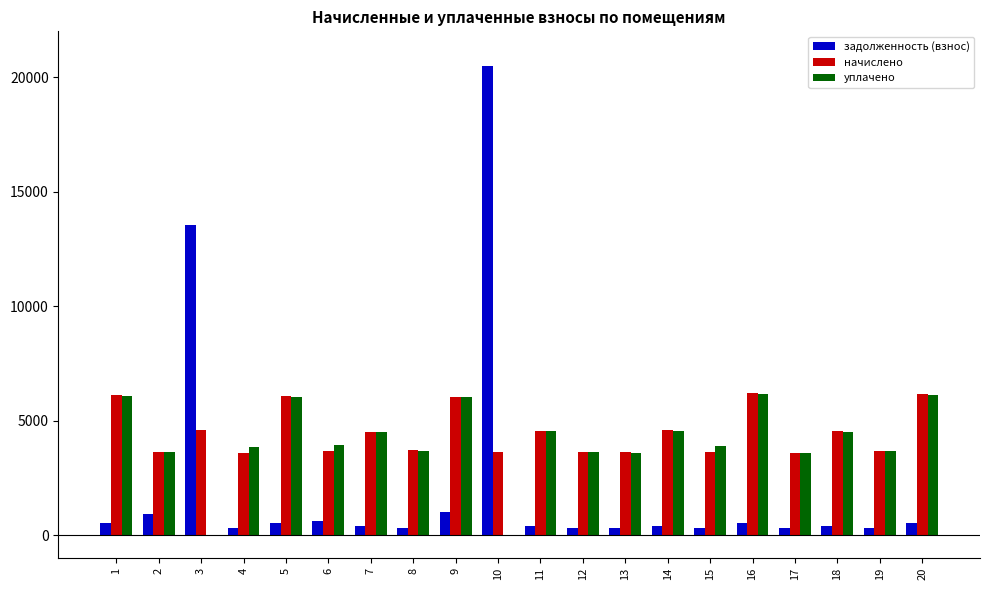

How many values in the уплачено series exceed 3942?

10